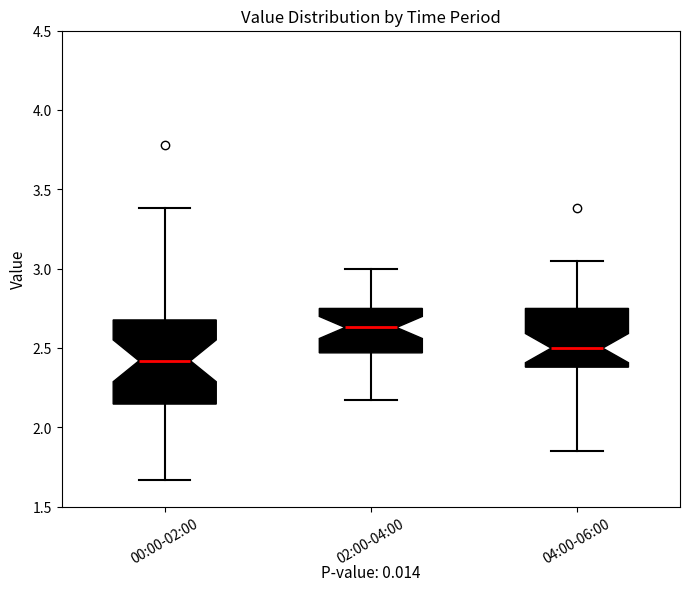

Which box is the tallest, from its lower edge to its upper edge?

00:00-02:00